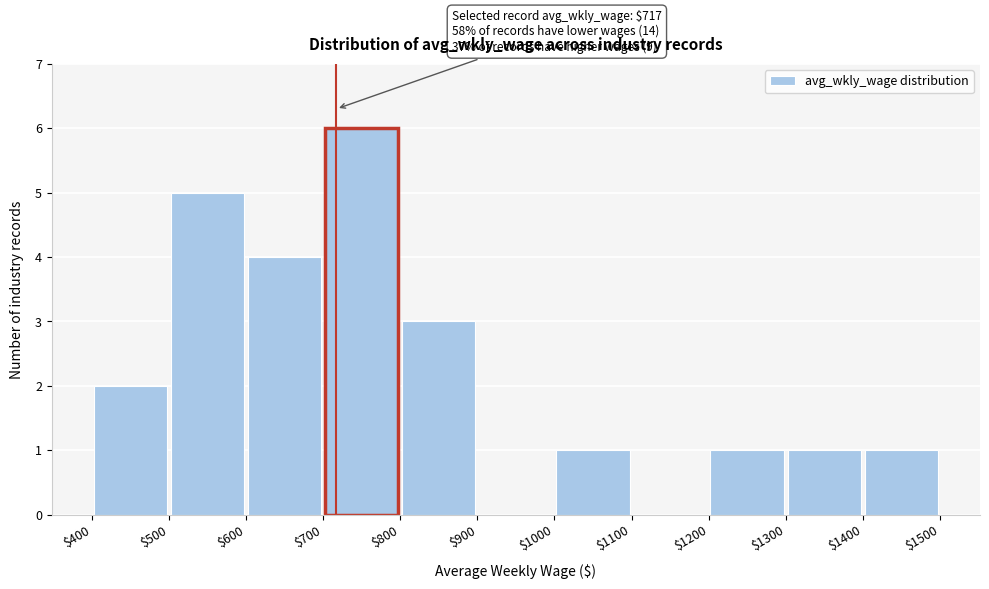

Which range on the x-axis has the tallest bar?

$700 to $800